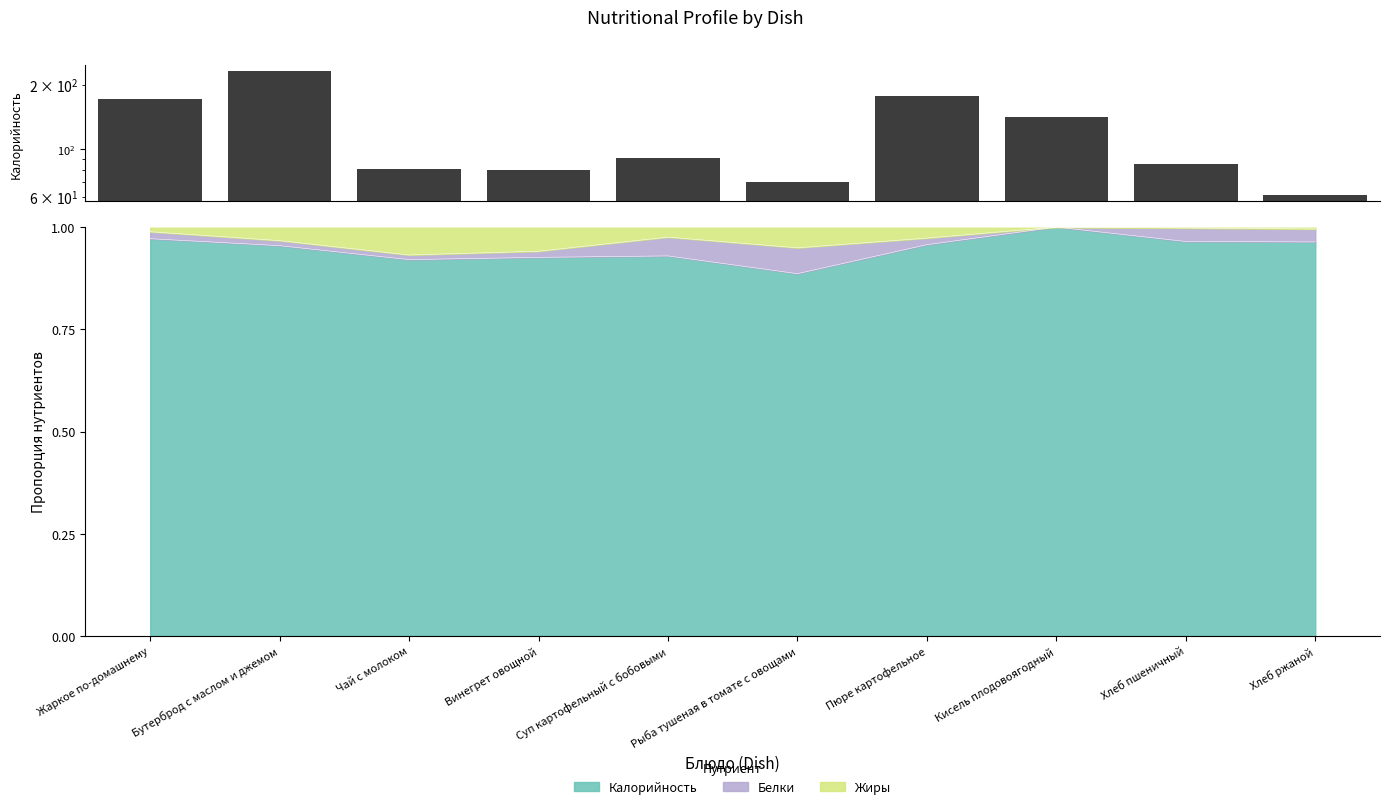

The chart shows a value of 277 at Жаркое по-домашнему. True or false?

False